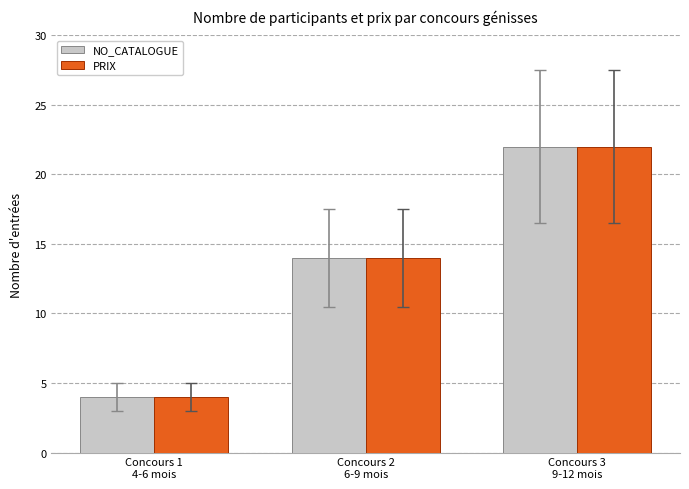

How many series are shown in this chart?

2